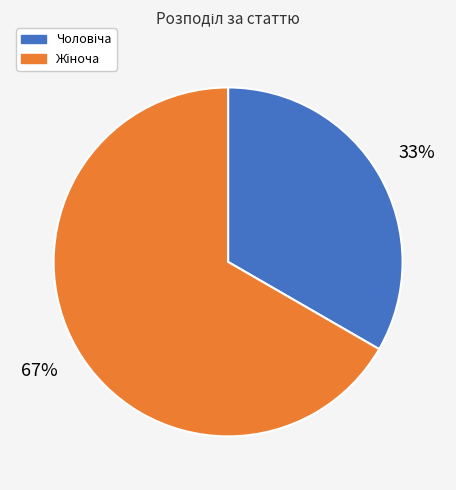

Is there a majority slice in this chart?

Yes